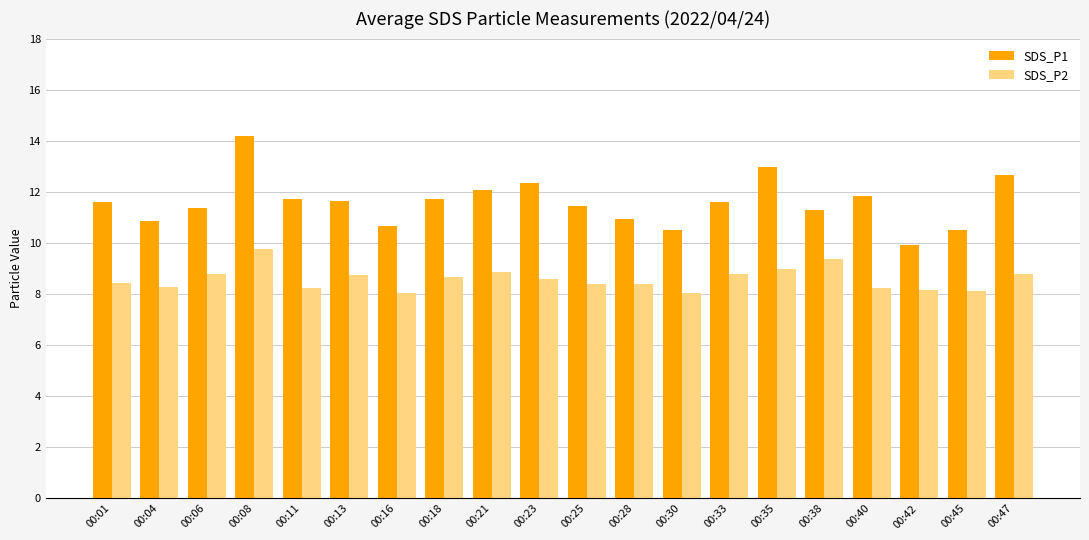

The SDS_P2 series shows 11.1 at 00:45. True or false?

False